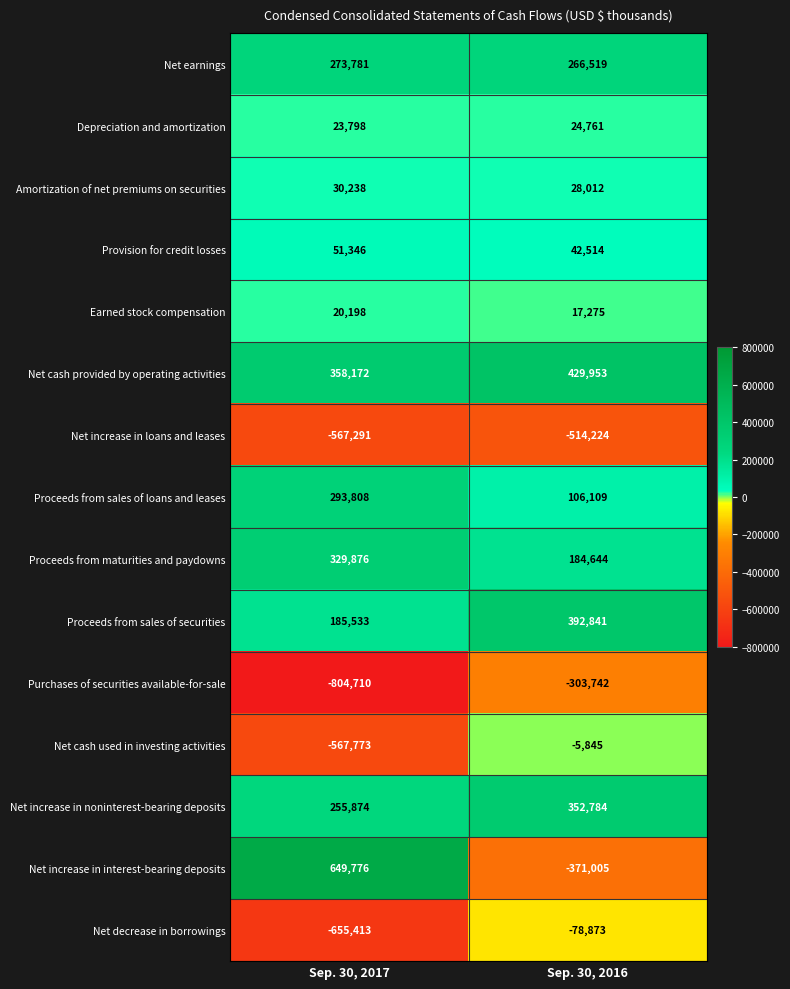

Reading left to right, what are all the values shown in this chart?

Net earnings: Sep. 30, 2017=273781	Sep. 30, 2016=266519
Depreciation and amortization: Sep. 30, 2017=23798	Sep. 30, 2016=24761
Amortization of net premiums on securities: Sep. 30, 2017=30238	Sep. 30, 2016=28012
Provision for credit losses: Sep. 30, 2017=51346	Sep. 30, 2016=42514
Earned stock compensation: Sep. 30, 2017=20198	Sep. 30, 2016=17275
Net cash provided by operating activities: Sep. 30, 2017=358172	Sep. 30, 2016=429953
Net increase in loans and leases: Sep. 30, 2017=-567291	Sep. 30, 2016=-514224
Proceeds from sales of loans and leases: Sep. 30, 2017=293808	Sep. 30, 2016=106109
Proceeds from maturities and paydowns: Sep. 30, 2017=329876	Sep. 30, 2016=184644
Proceeds from sales of securities: Sep. 30, 2017=185533	Sep. 30, 2016=392841
Purchases of securities available-for-sale: Sep. 30, 2017=-804710	Sep. 30, 2016=-303742
Net cash used in investing activities: Sep. 30, 2017=-567773	Sep. 30, 2016=-5845
Net increase in noninterest-bearing deposits: Sep. 30, 2017=255874	Sep. 30, 2016=352784
Net increase in interest-bearing deposits: Sep. 30, 2017=649776	Sep. 30, 2016=-371005
Net decrease in borrowings: Sep. 30, 2017=-655413	Sep. 30, 2016=-78873